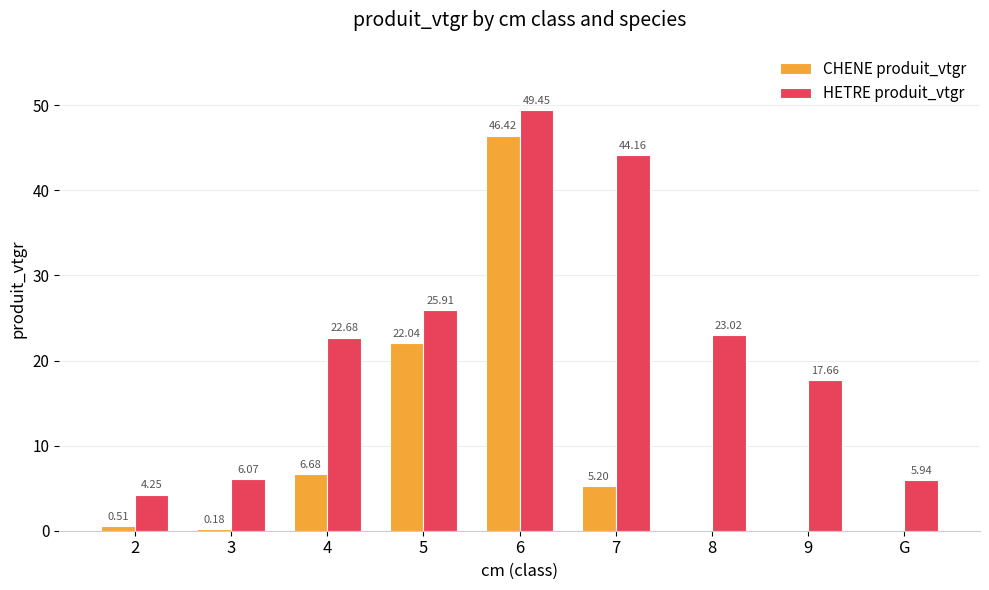

Which series has the largest total across all categories?

HETRE produit_vtgr